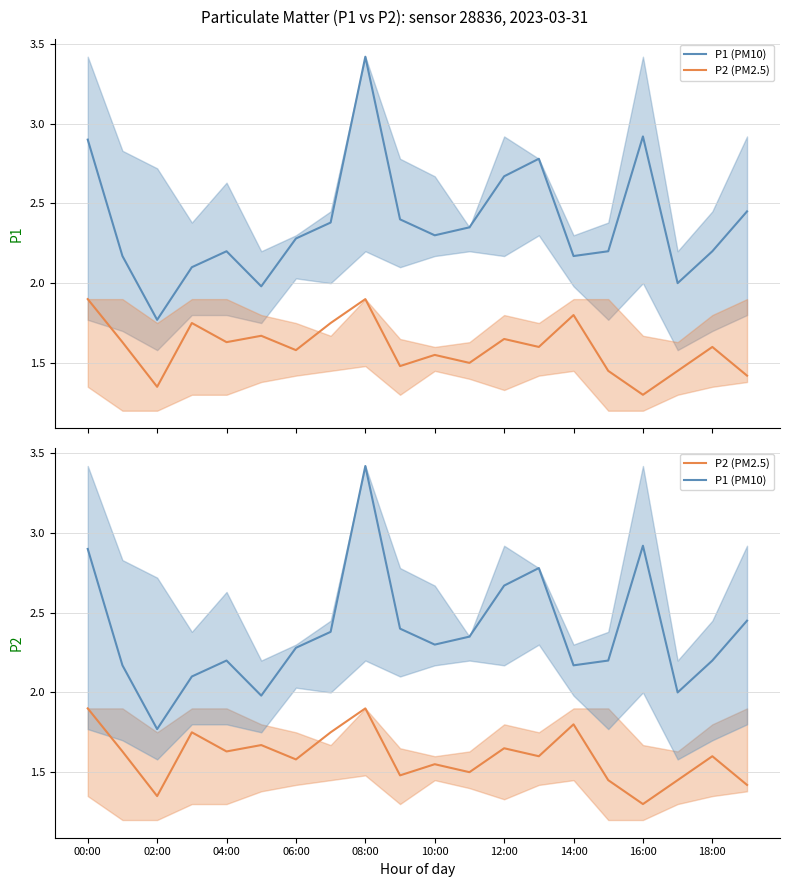

Where does the P1 (PM10) series first go above 2?

00:00